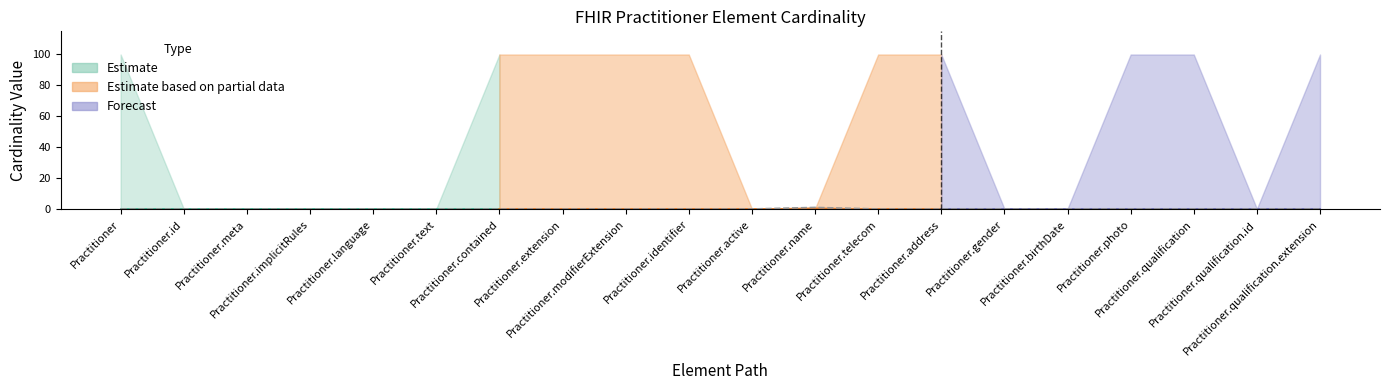

Which category has the lowest value across all series?

Practitioner